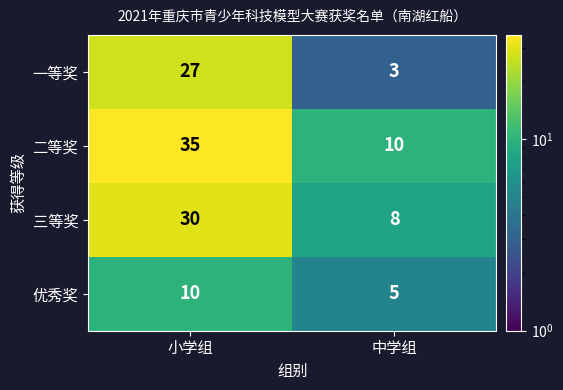

What is the difference between the highest and lowest values at 中学组?

7